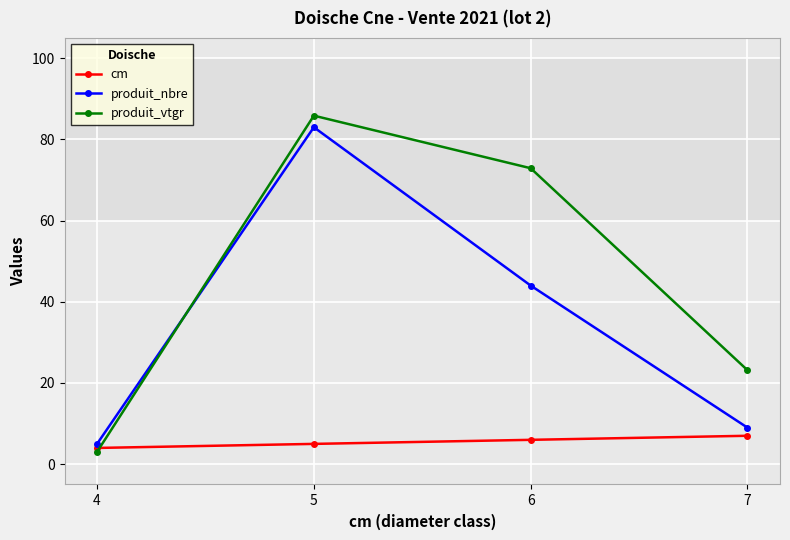

What is the difference between the second highest and second lowest values in the produit_nbre series?

35.0